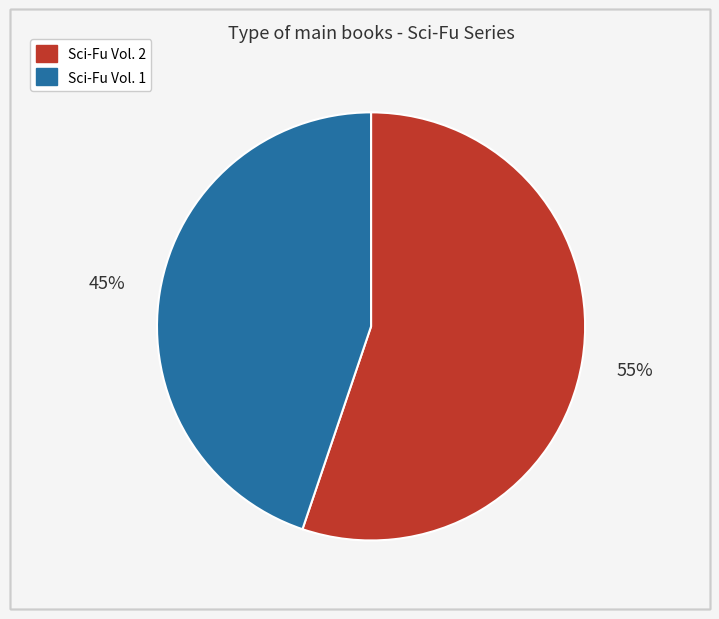

Is Sci-Fu Vol. 2 the majority of the pie?

Yes